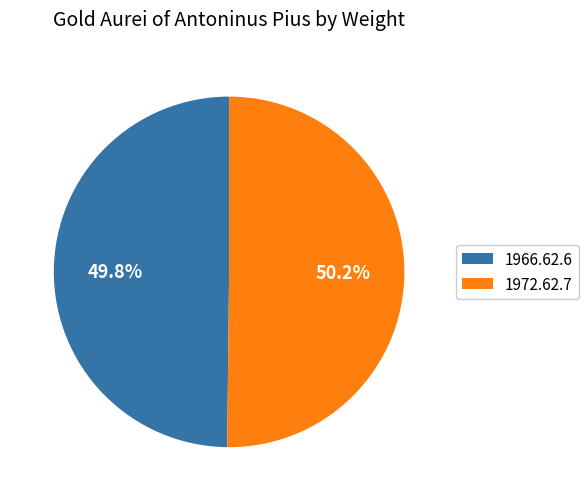

Does any single category account for the majority?

Yes